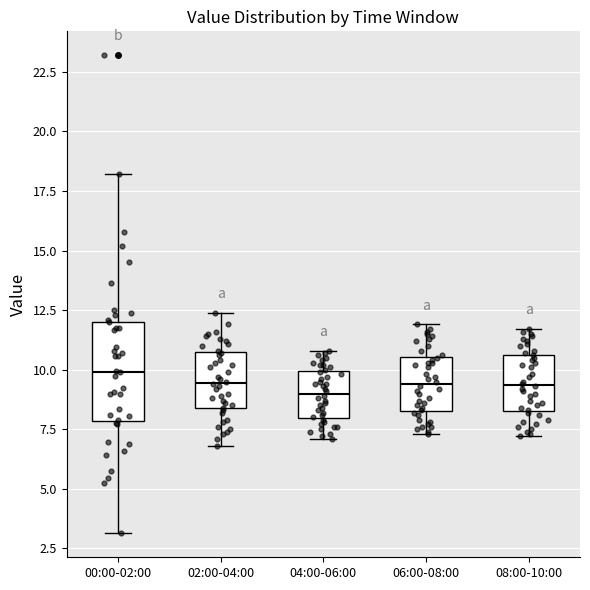

Reading left to right, transcribe this box plot: for each box, give where its median line is, the range the box spans, and where its two whiskers end, as read against the y-axis. The values are not printed on the chart, so give them approximately, as read against the axis.

00:00-02:00: median 10.0, box 8.0 to 12.0, whiskers 3.0 to 18.0
02:00-04:00: median 9.5, box 8.5 to 10.5, whiskers 7.0 to 12.5
04:00-06:00: median 9.0, box 8.0 to 10.0, whiskers 7.0 to 11.0
06:00-08:00: median 9.5, box 8.5 to 10.5, whiskers 7.5 to 12.0
08:00-10:00: median 9.5, box 8.5 to 10.5, whiskers 7.0 to 11.5